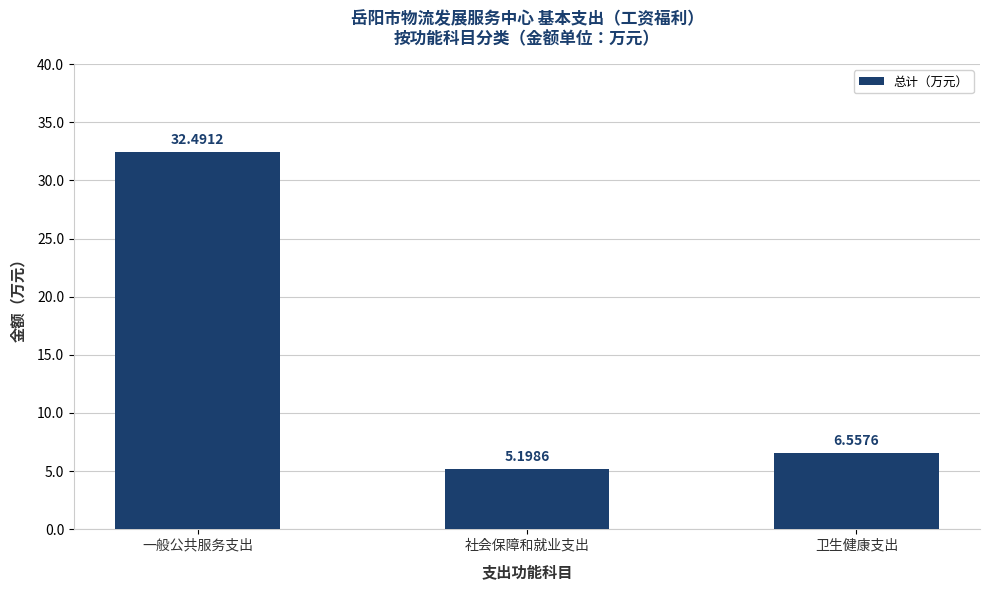

At which category does the chart reach its minimum across all series?

社会保障和就业支出